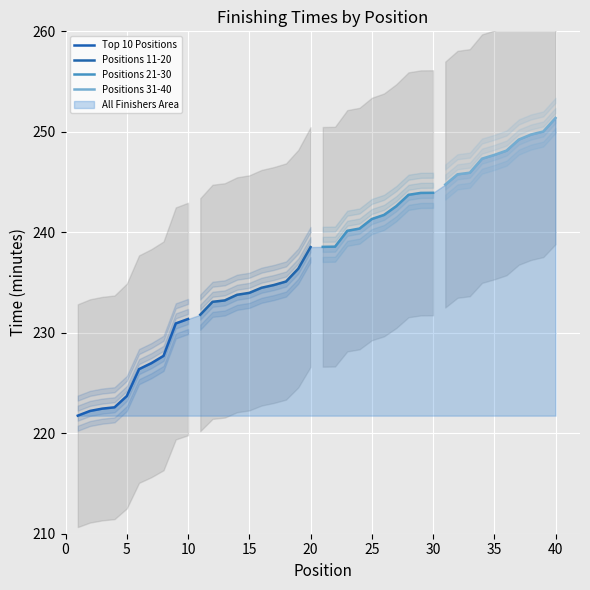

True or false: Positions 31-40 has more than 2 points higher than both neighbors.

False